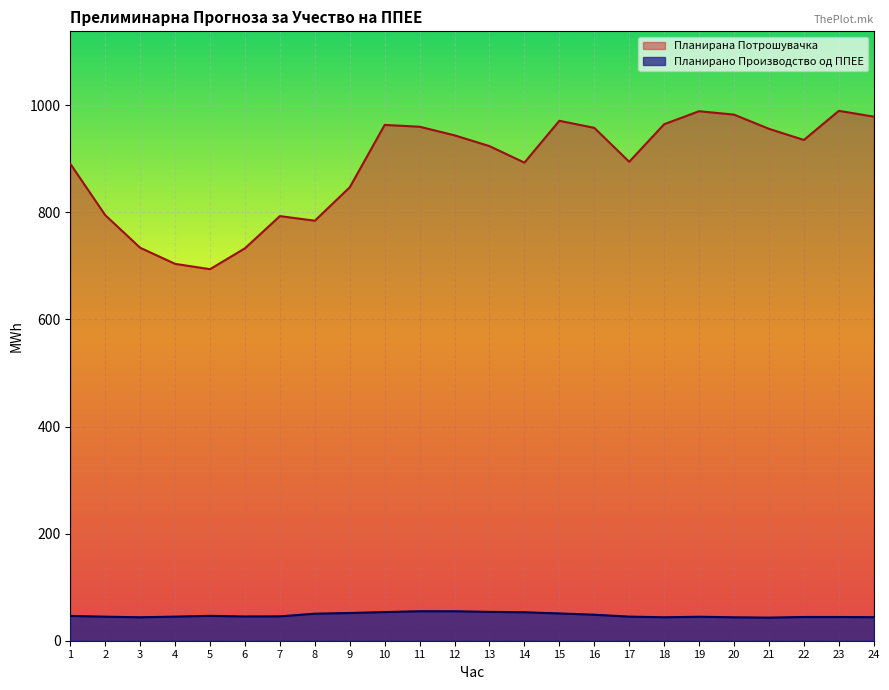

True or false: Планирана Потрошувачка and Планирано Производство од ППЕЕ cross at least once.

False